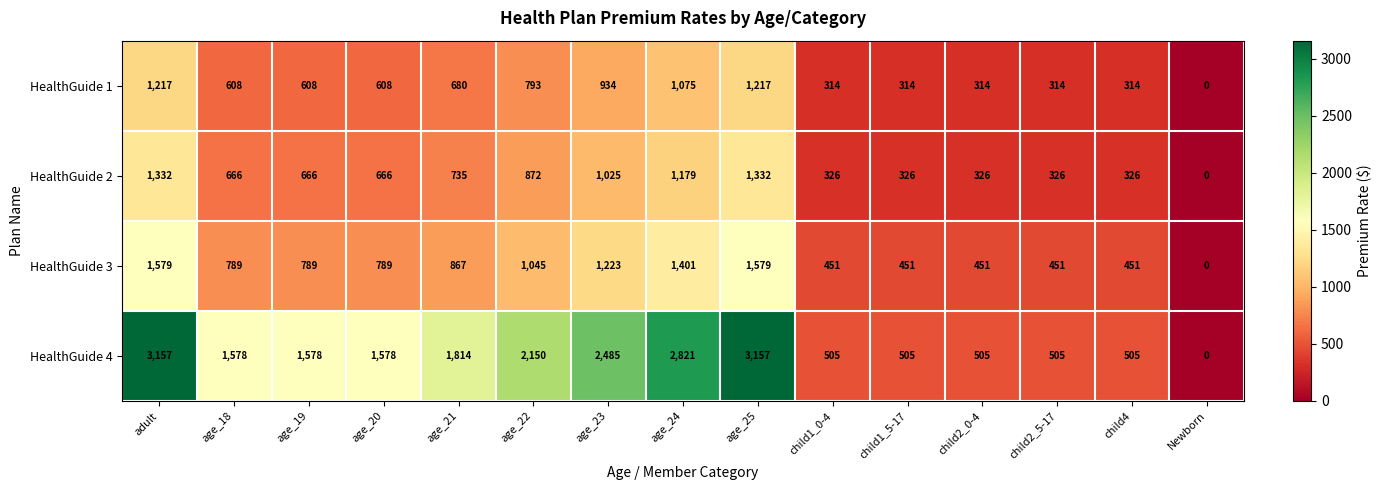

Rank the series at adult from lowest to highest value.

HealthGuide 1, HealthGuide 2, HealthGuide 3, HealthGuide 4